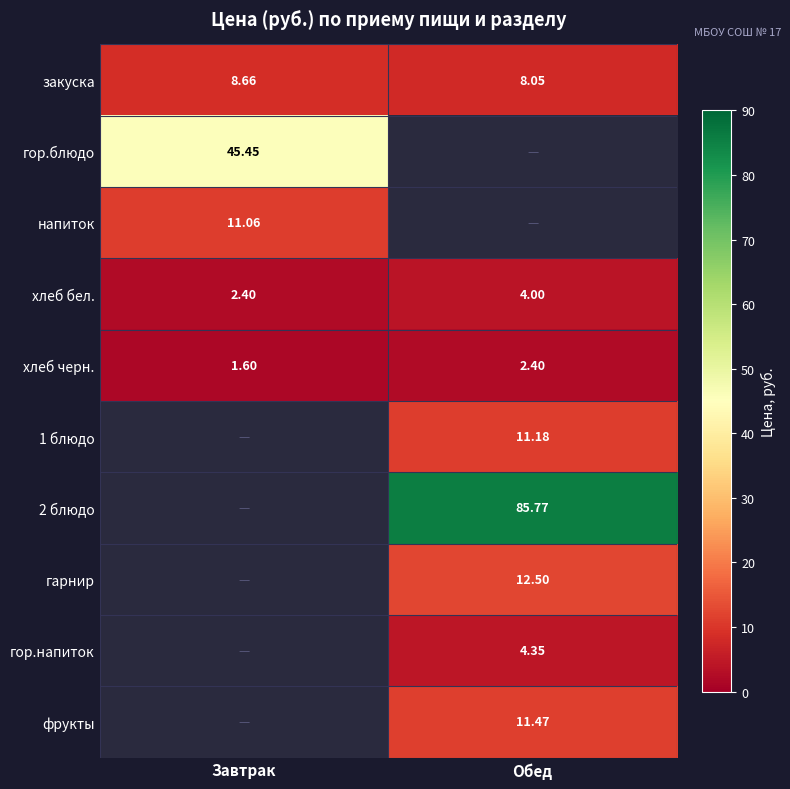

How many values in the хлеб бел. series are below 4?

1